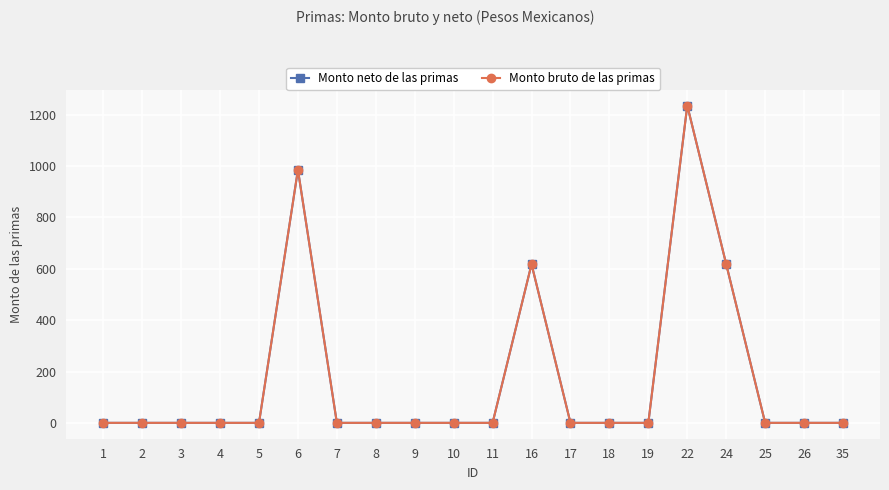

True or false: Monto bruto de las primas and Monto neto de las primas intersect in this chart.

False